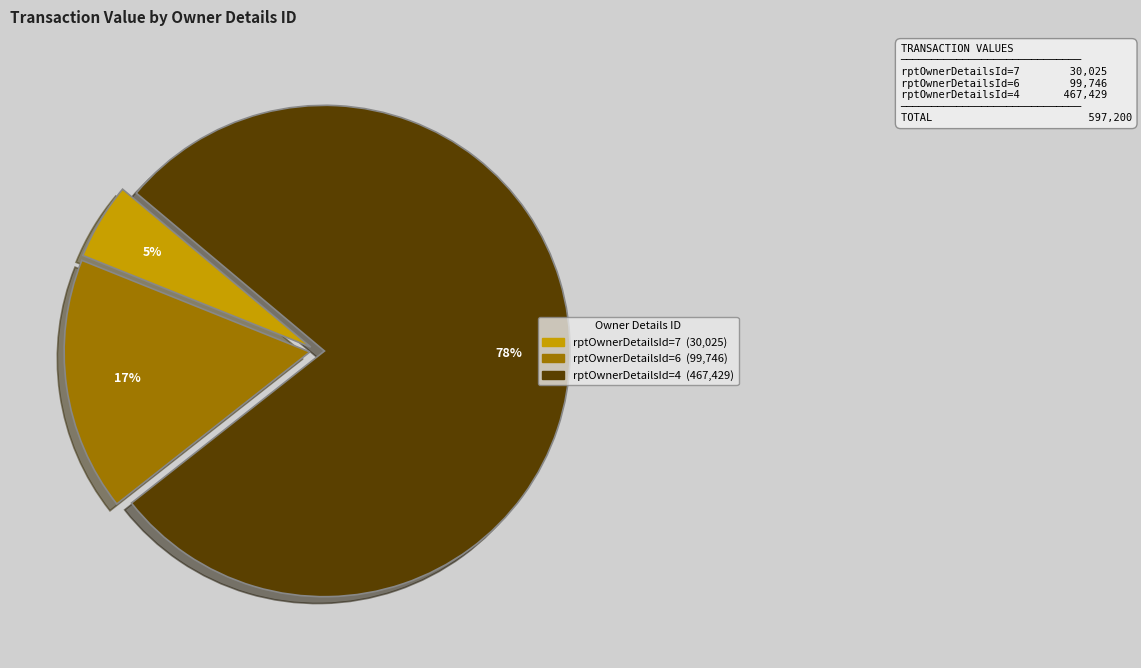

How many slices are in this pie chart?

3